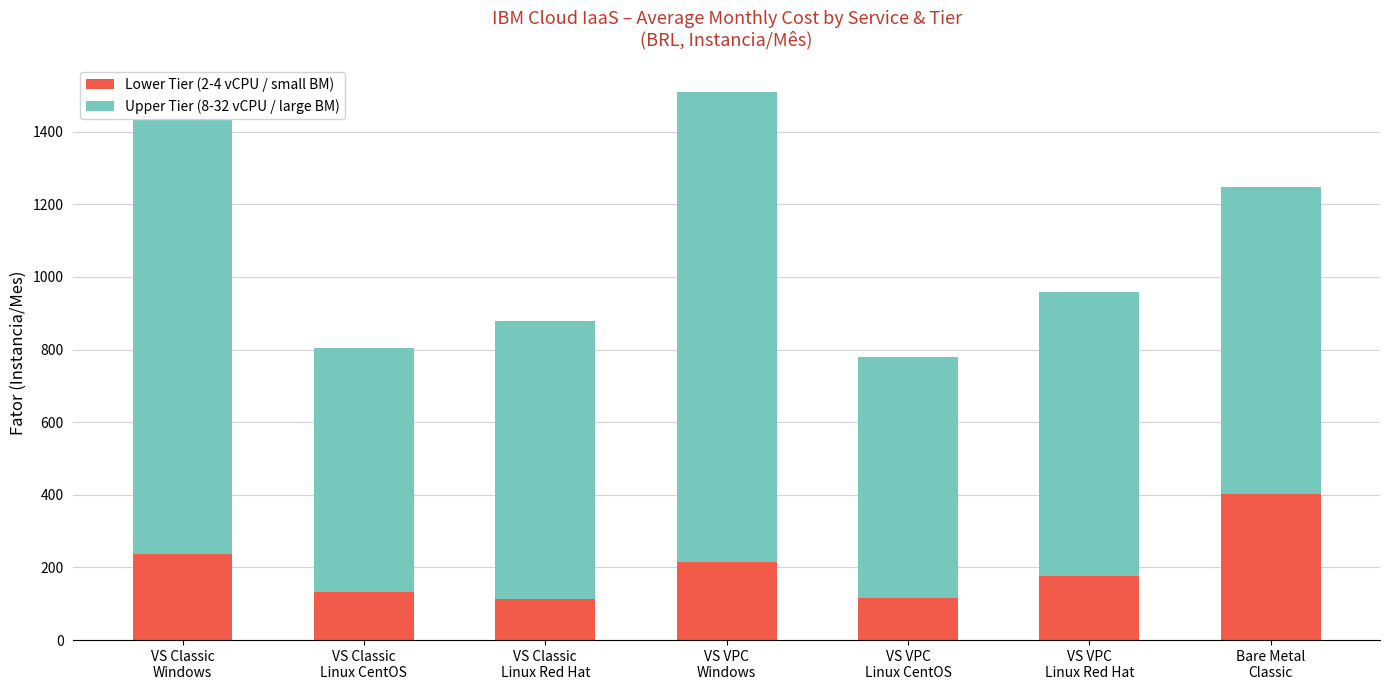

How many values in the Lower Tier (2-4 vCPU / small BM) series are below 175?

3